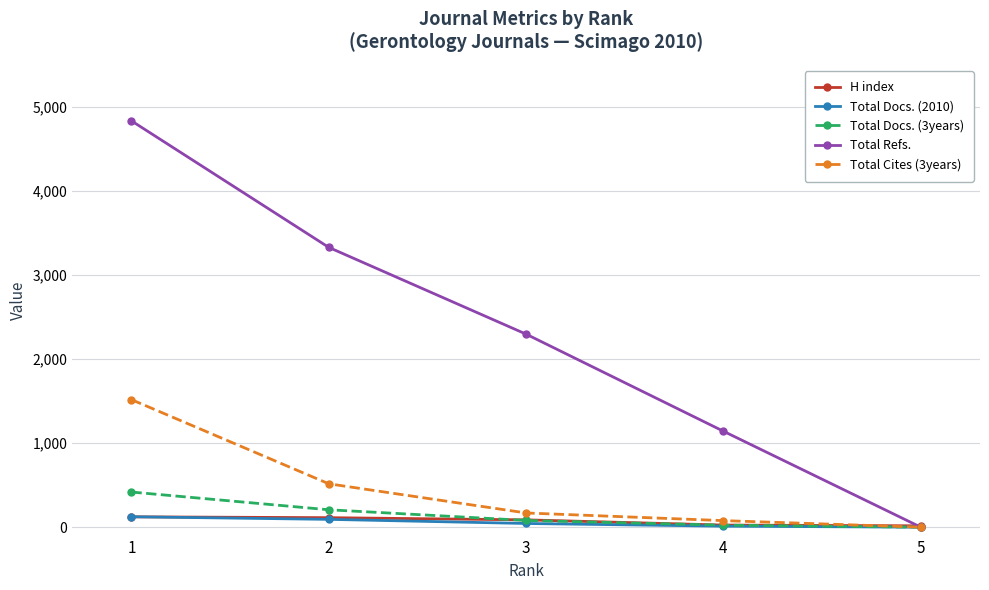

Which series changed the most between 2 and 4?

Total Refs.